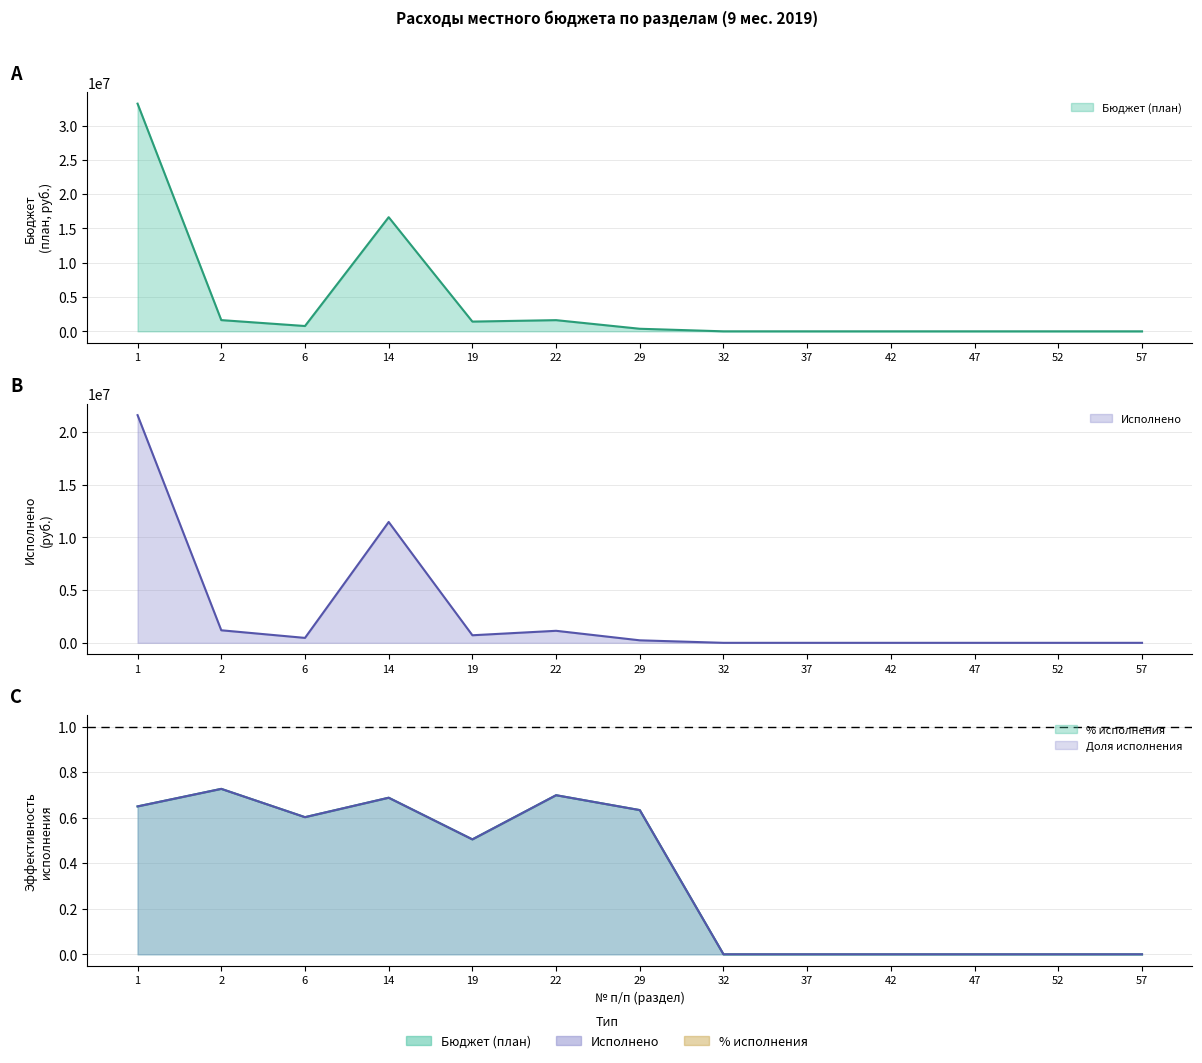

Which label corresponds to the largest value in the chart?

1